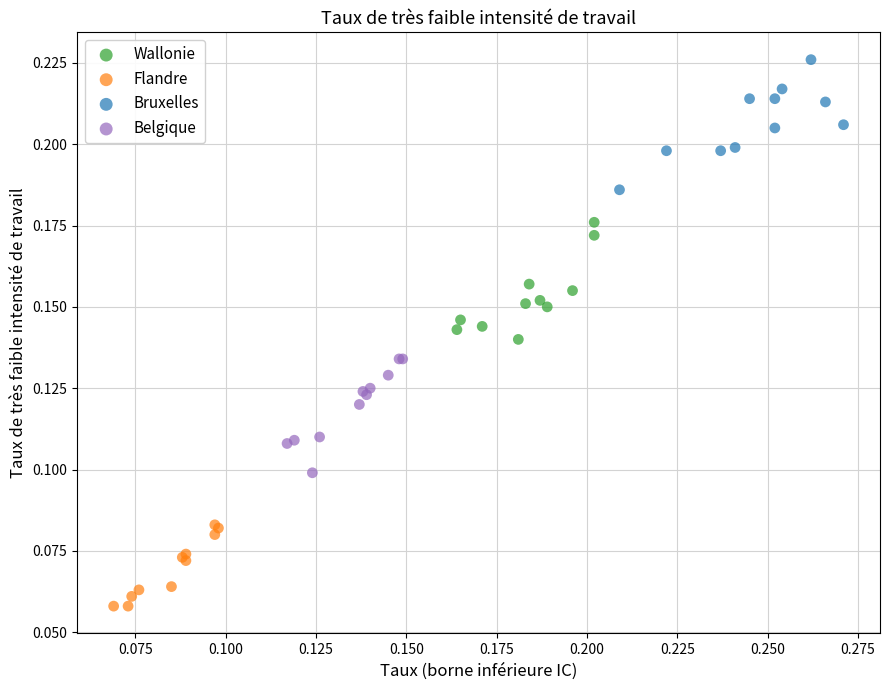

Which series has the largest Y range (max minus min)?

Bruxelles